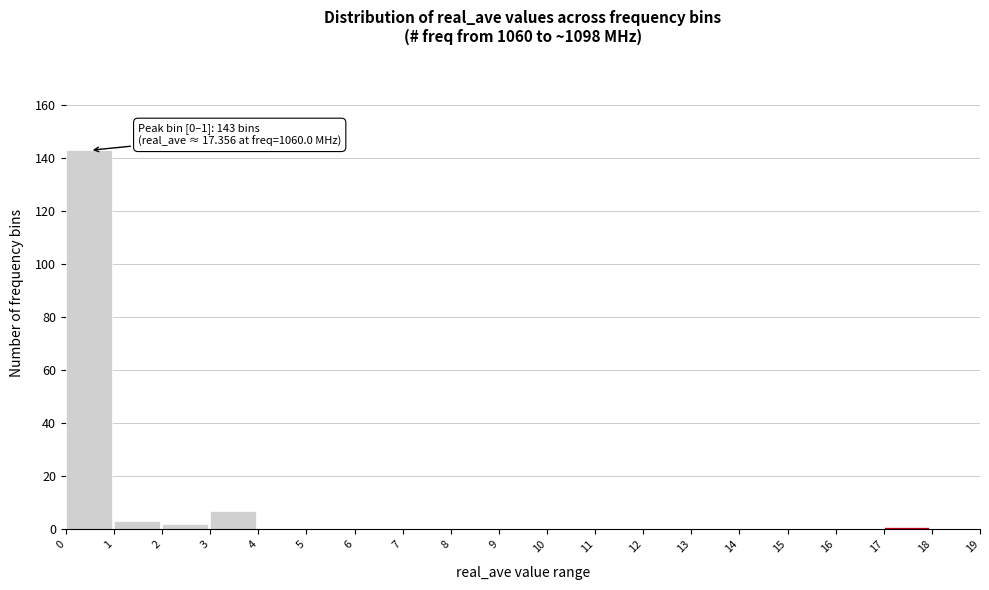

Which range on the x-axis has the tallest bar?

0 to 1